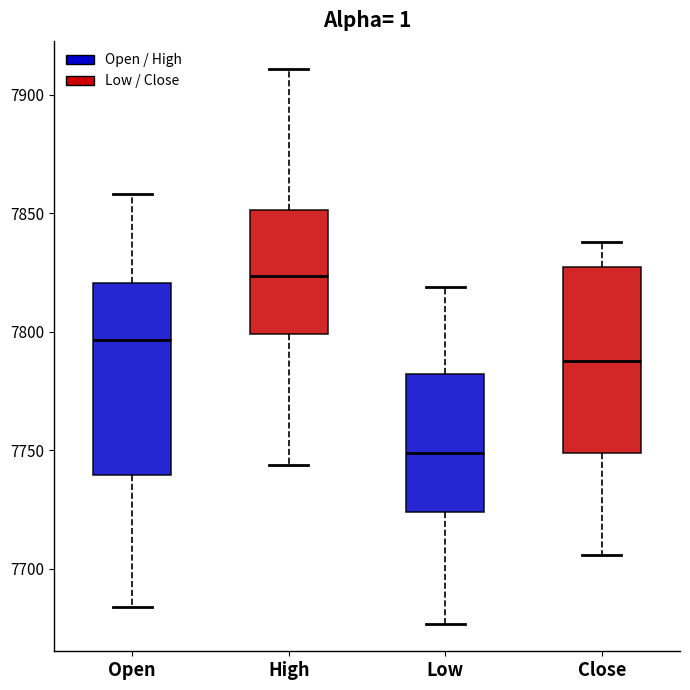

Which box's median line is the highest?

High